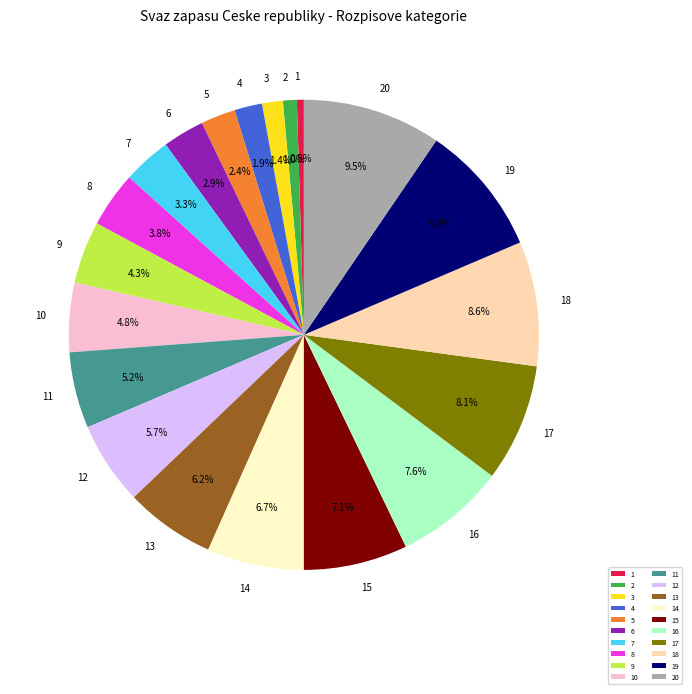

Is there a majority slice in this chart?

No